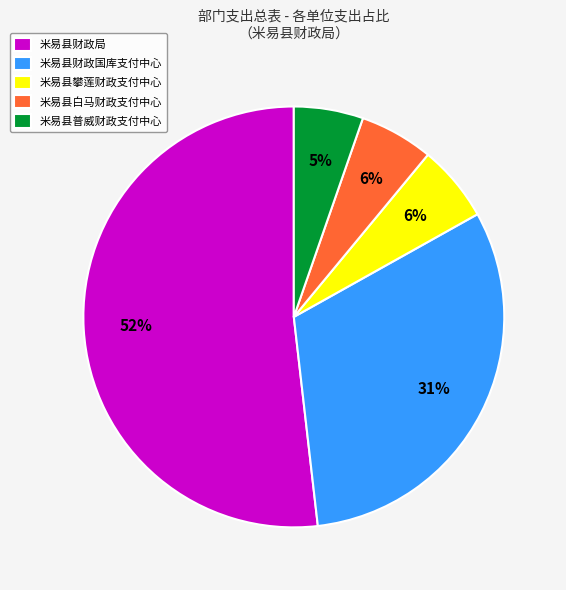

To the nearest percent, what is the combined percentage of 米易县攀莲财政支付中心 and 米易县财政国库支付中心?

37%